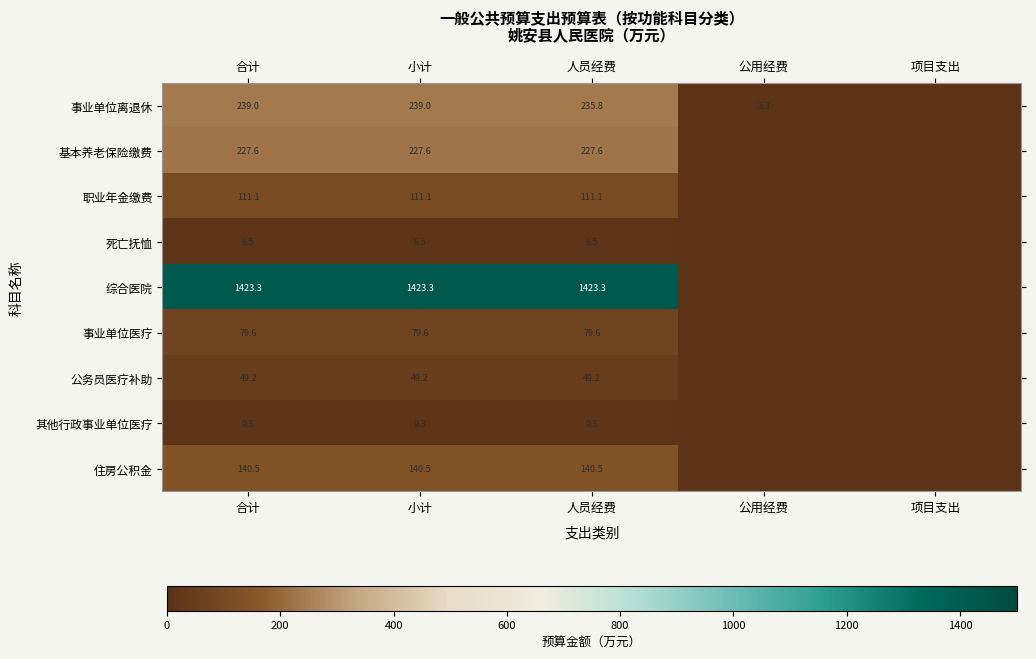

The 基本养老保险缴费 series shows 227.6 at 小计. True or false?

True